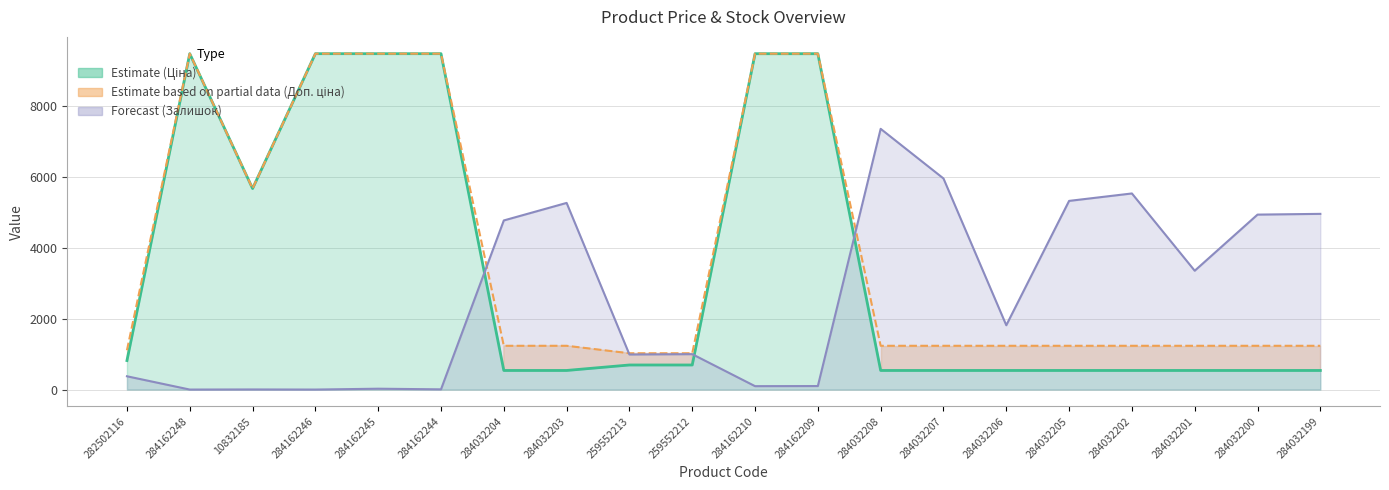

What are all the series names shown in the legend?

Ціна, Доп. ціна, Залишок